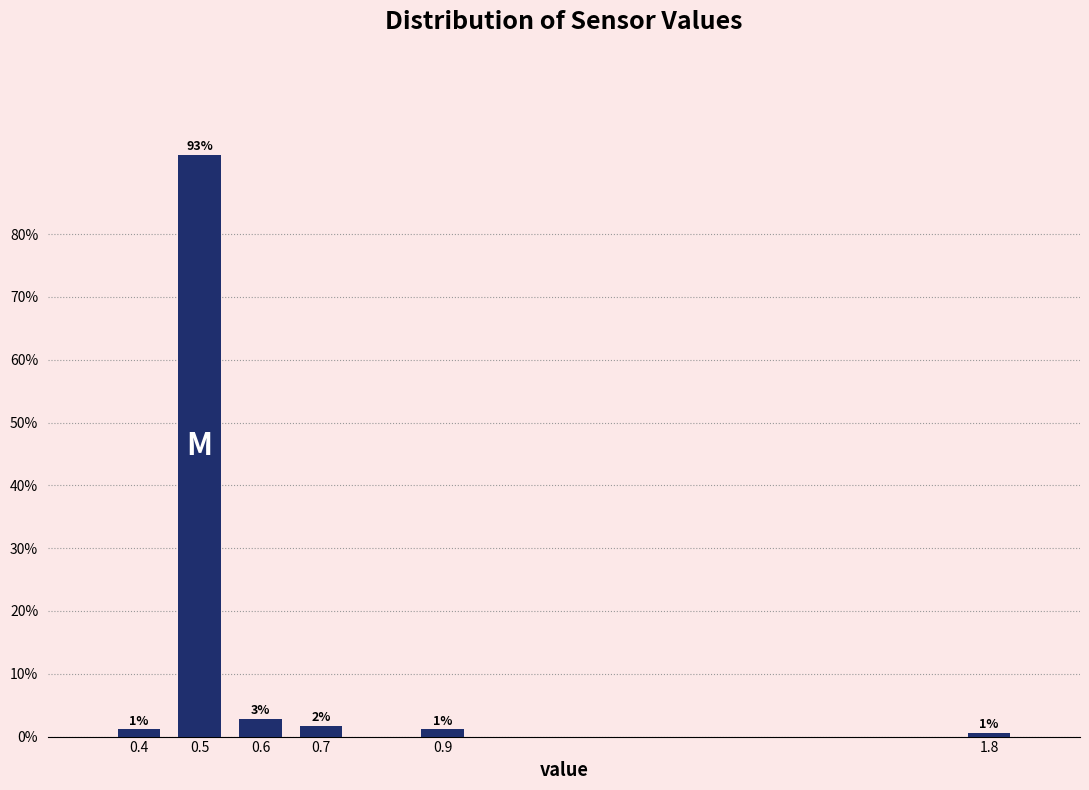

Are the bars horizontal?

No